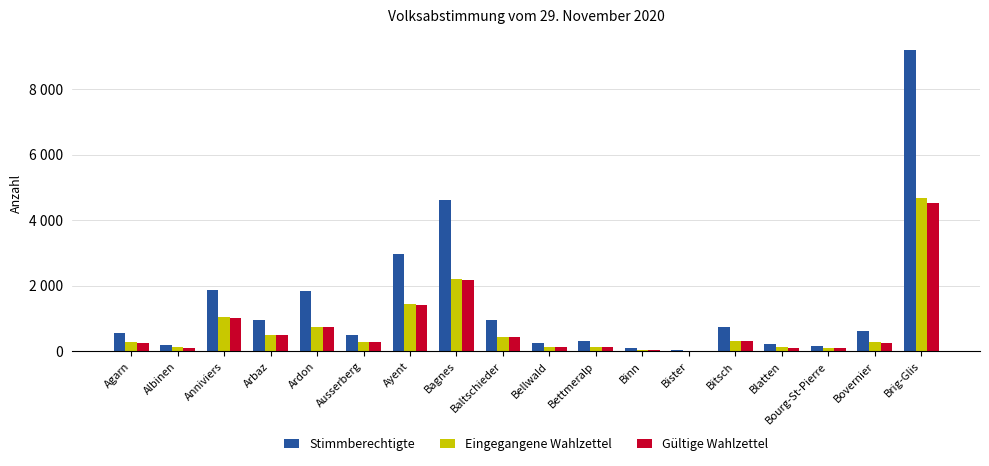

Which series changed the most between Bettmeralp and Brig-Glis?

Stimmberechtigte